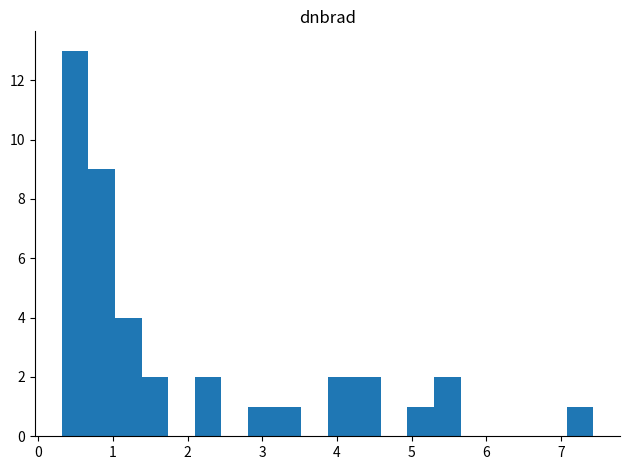

Around what value on the x-axis is the tallest bar? Give the approximate position of its centre, as read against the axis.

0.5